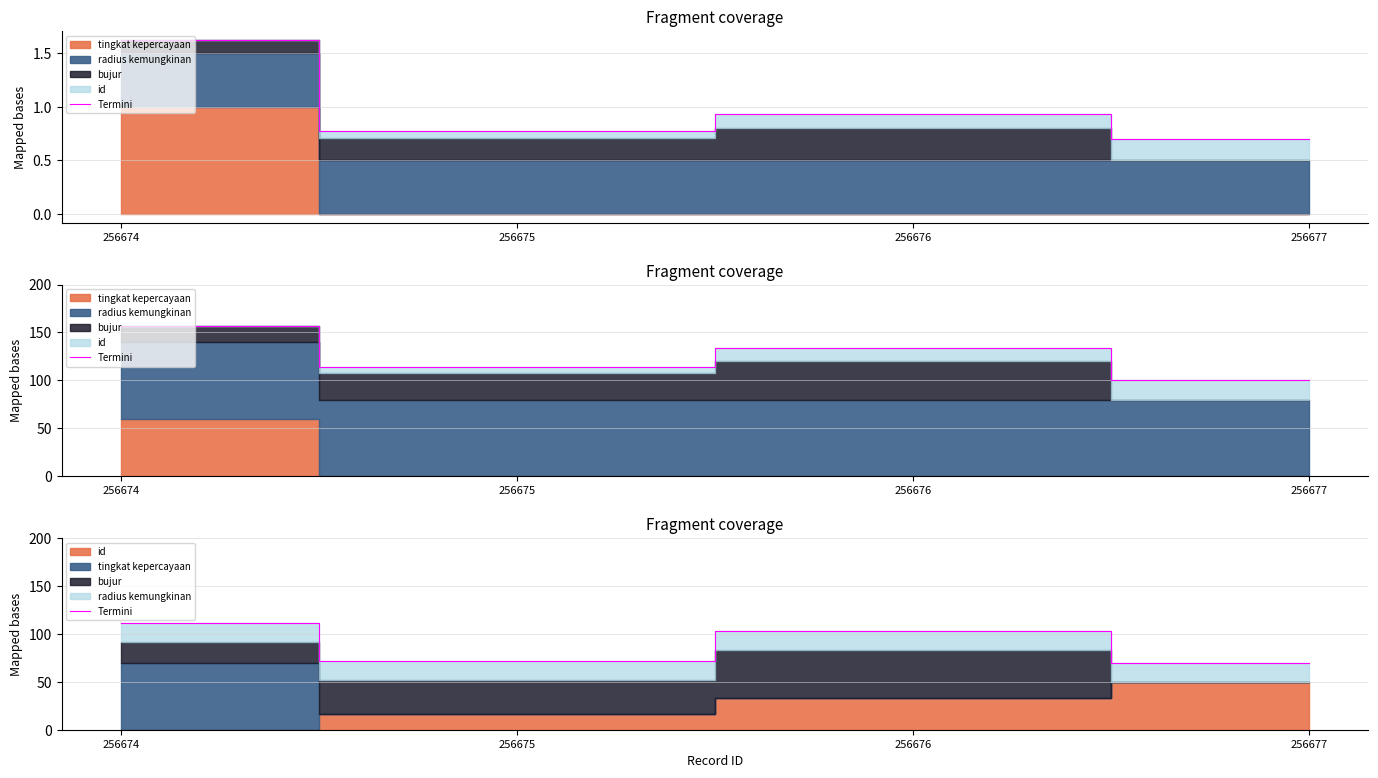

How many values exceed 103?

2